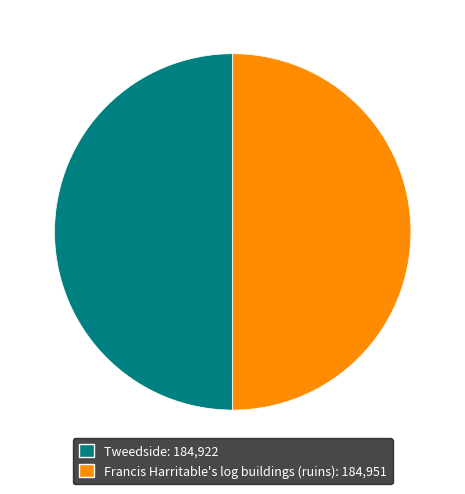

Is it true that Francis Harritable's log buildings (ruins) is 50% of the pie?

True